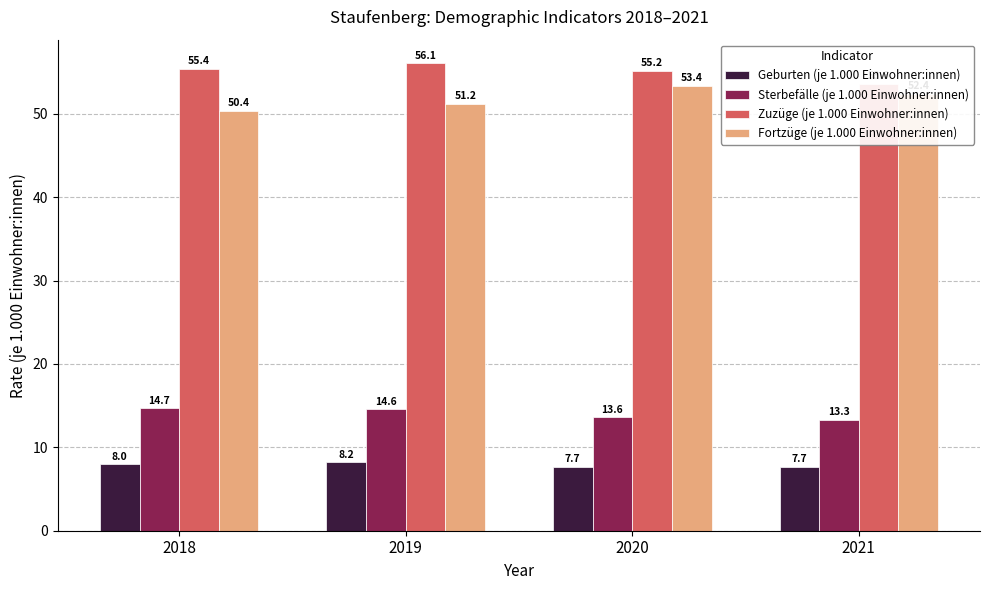

What is the difference between the Zuzüge (je 1.000 Einwohner:innen) values at 2018 and 2019?

0.7